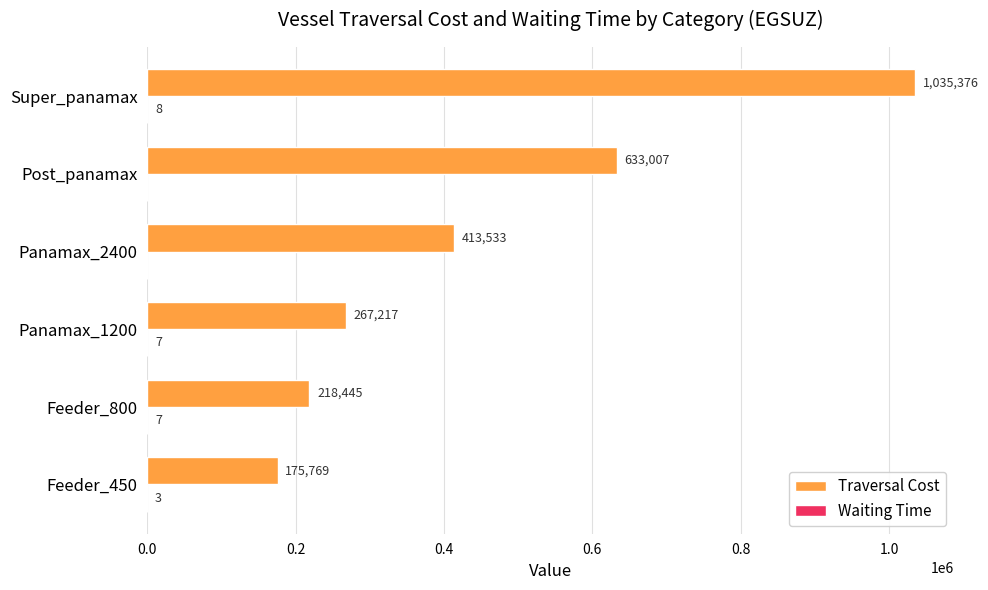

Which series changed the most between Panamax_1200 and Super_panamax?

Traversal Cost